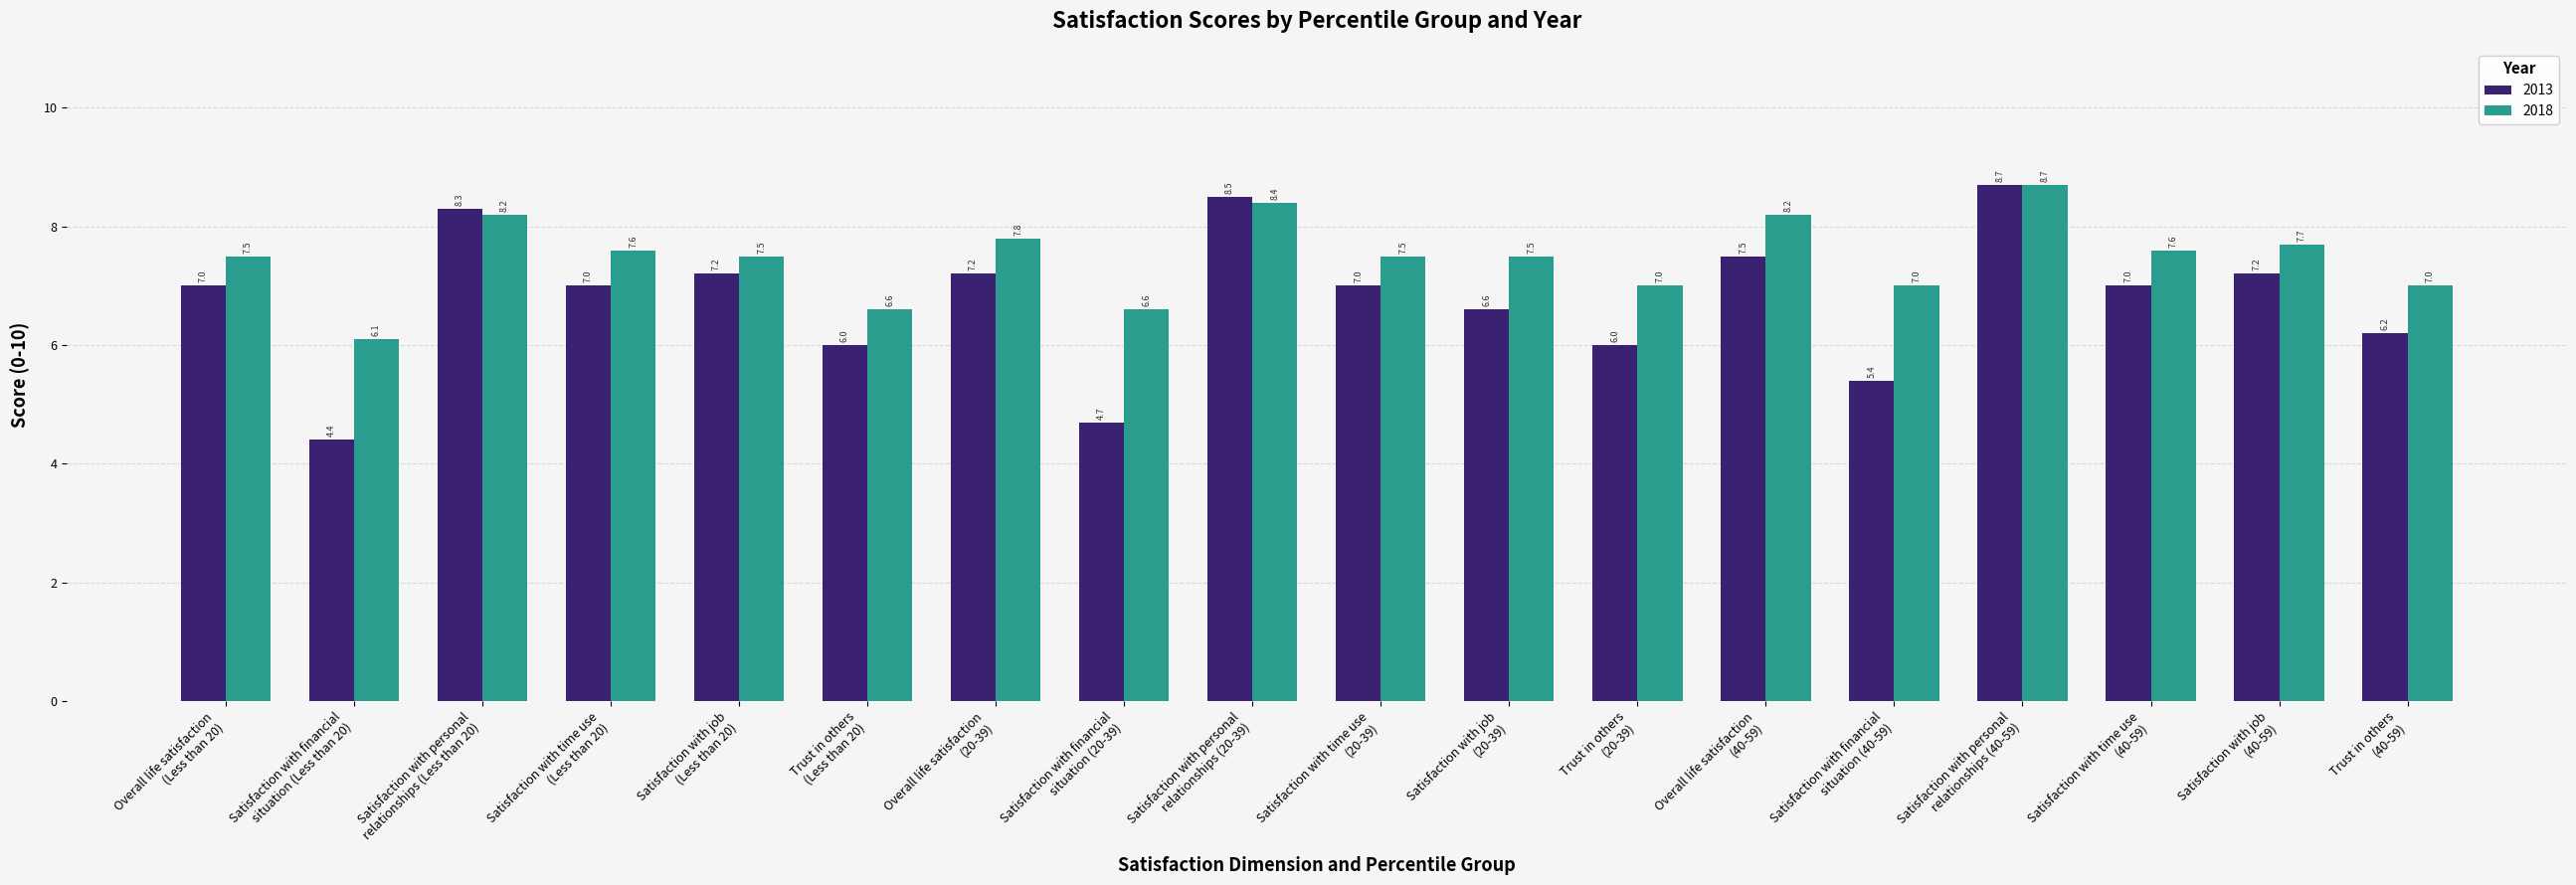

List the series in order of their overall mean, lowest first.

2013, 2018